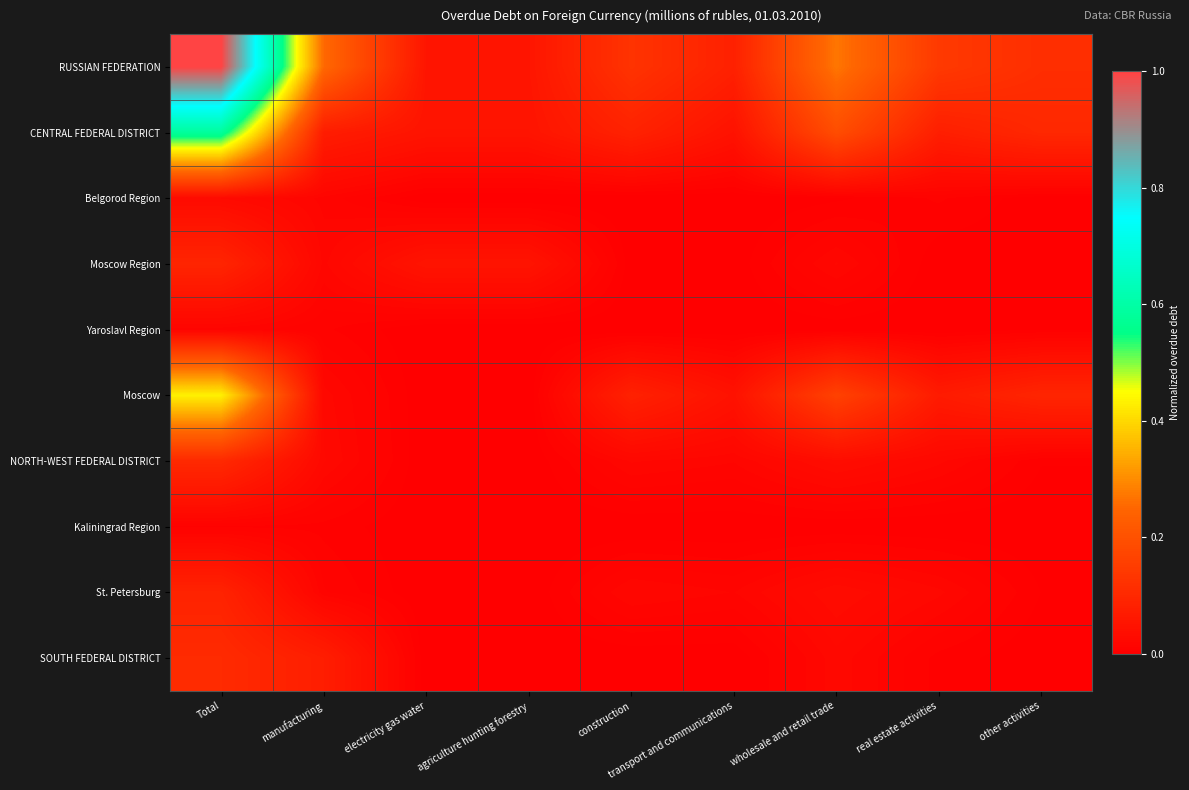

Rank the series at manufacturing from highest to lowest value.

RUSSIAN FEDERATION, SOUTH FEDERAL DISTRICT, CENTRAL FEDERAL DISTRICT, NORTH-WEST FEDERAL DISTRICT, Moscow, Moscow Region, Belgorod Region, St. Petersburg, Yaroslavl Region, Kaliningrad Region